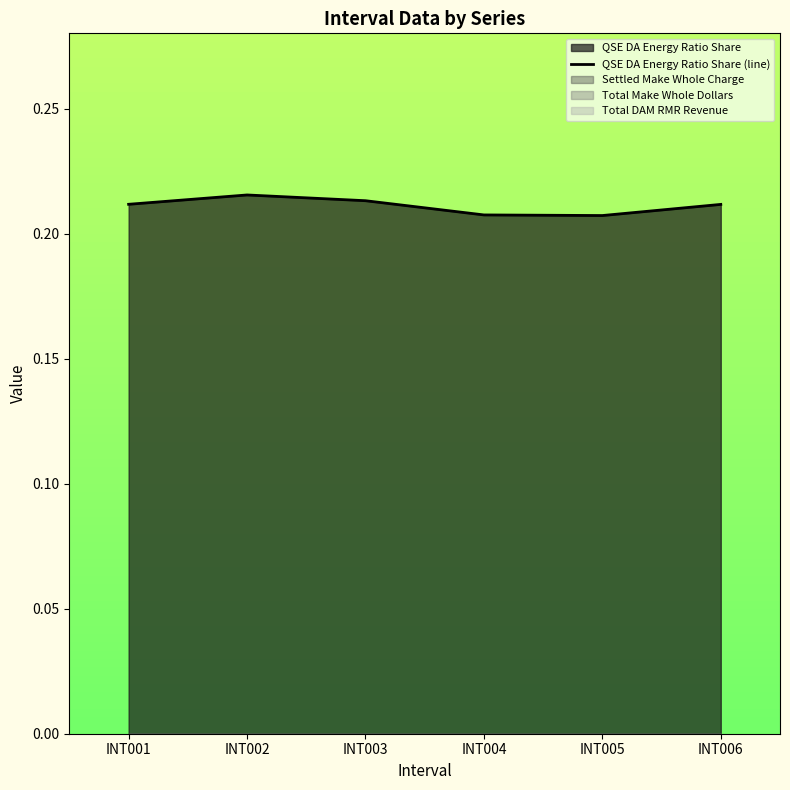

List the labels in order of value, largest first.

INT002, INT003, INT001, INT006, INT004, INT005